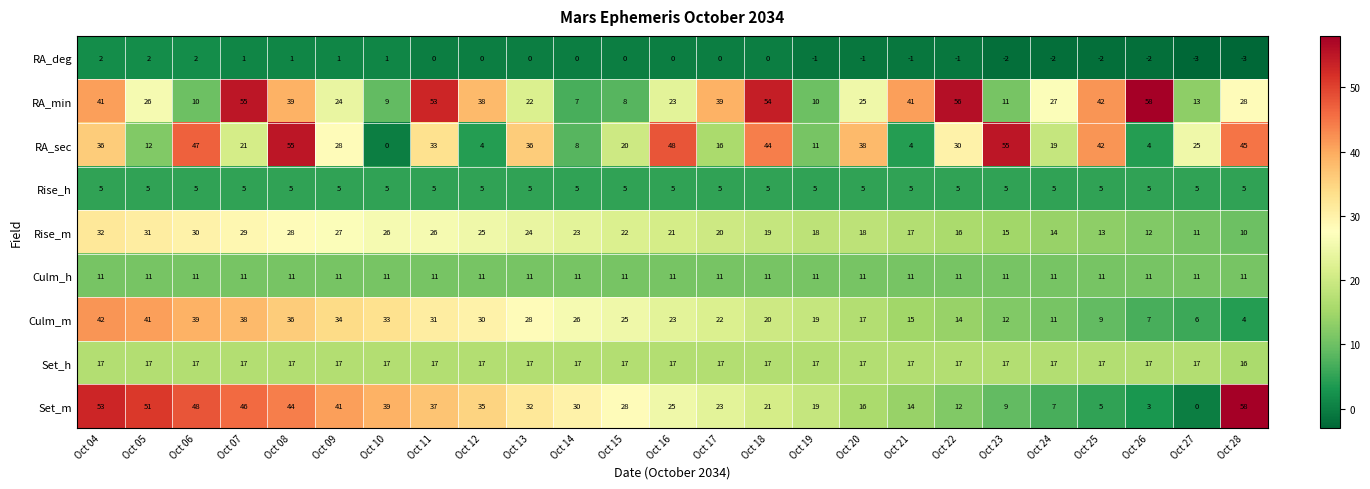

What is the difference between the RA_min values at Oct 15 and Oct 22?

48